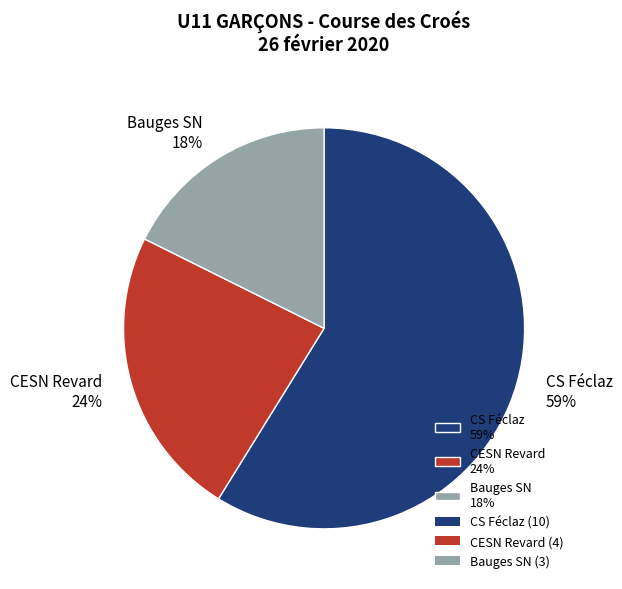

Count the number of slices in the pie.

3